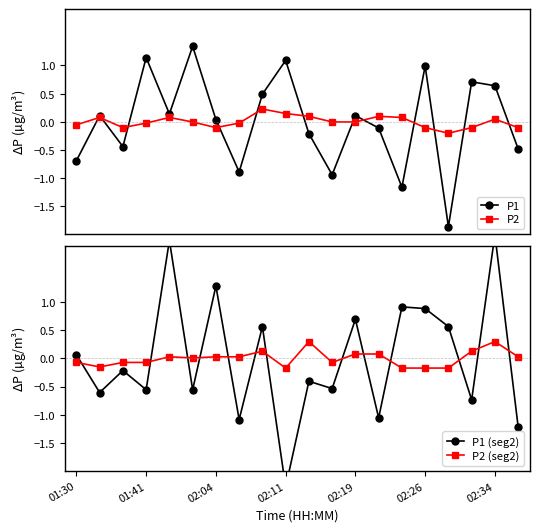

True or false: P2 has more than 0 interior local peaks.

True